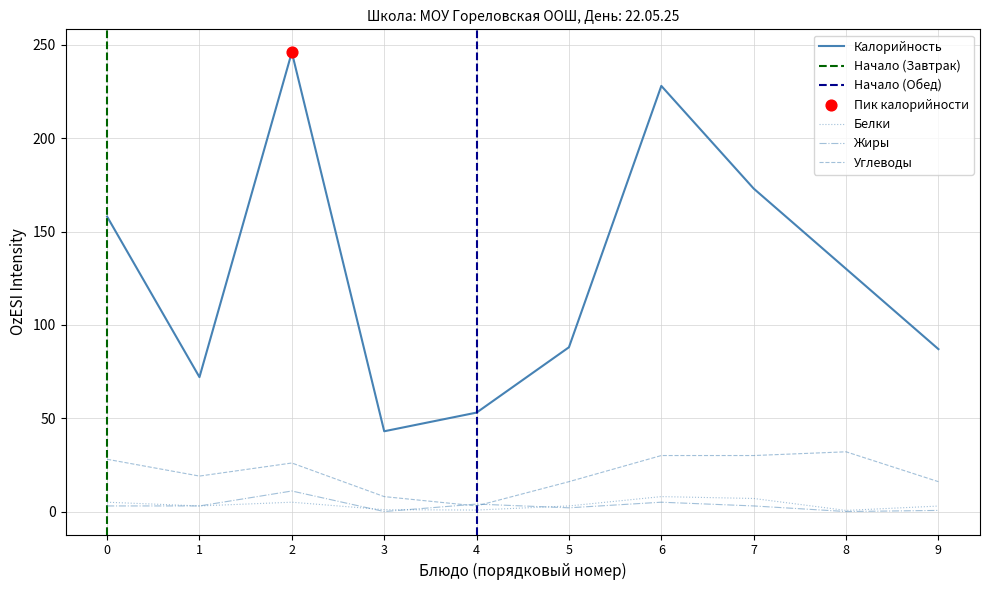

What are all the series names shown in the legend?

Калорийность, Белки, Жиры, Углеводы